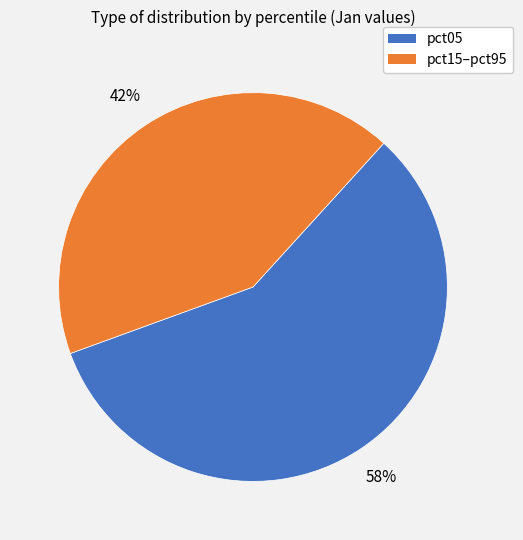

How many slices are in this pie chart?

2